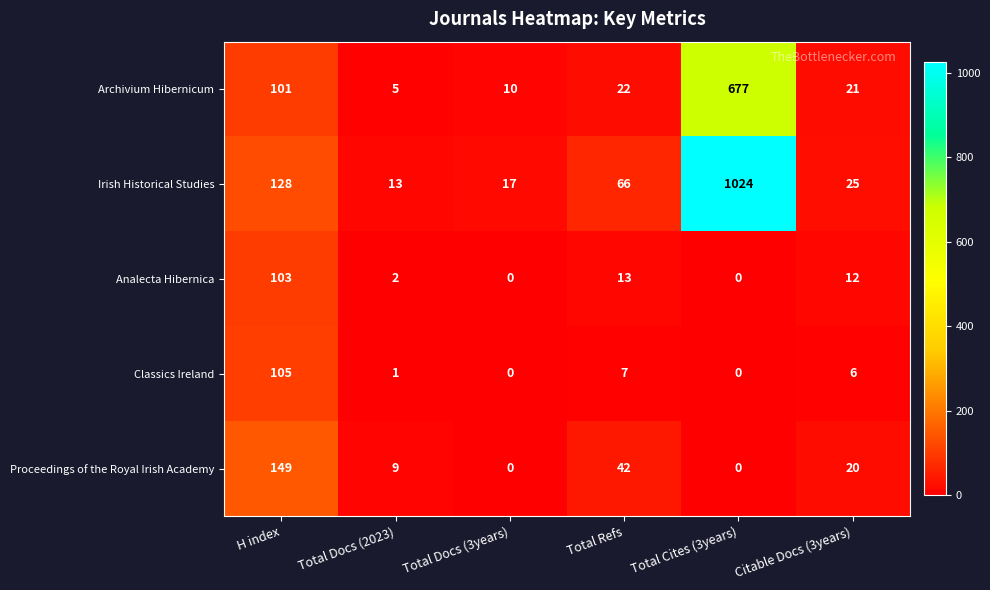

How many distinct data groups are displayed?

5